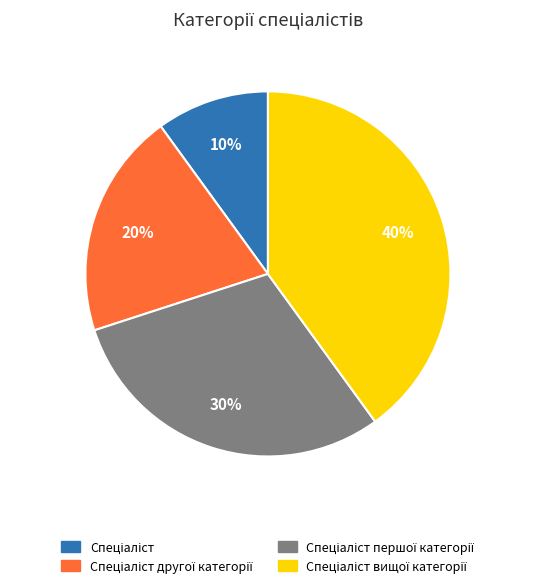

Does any single category account for the majority?

No